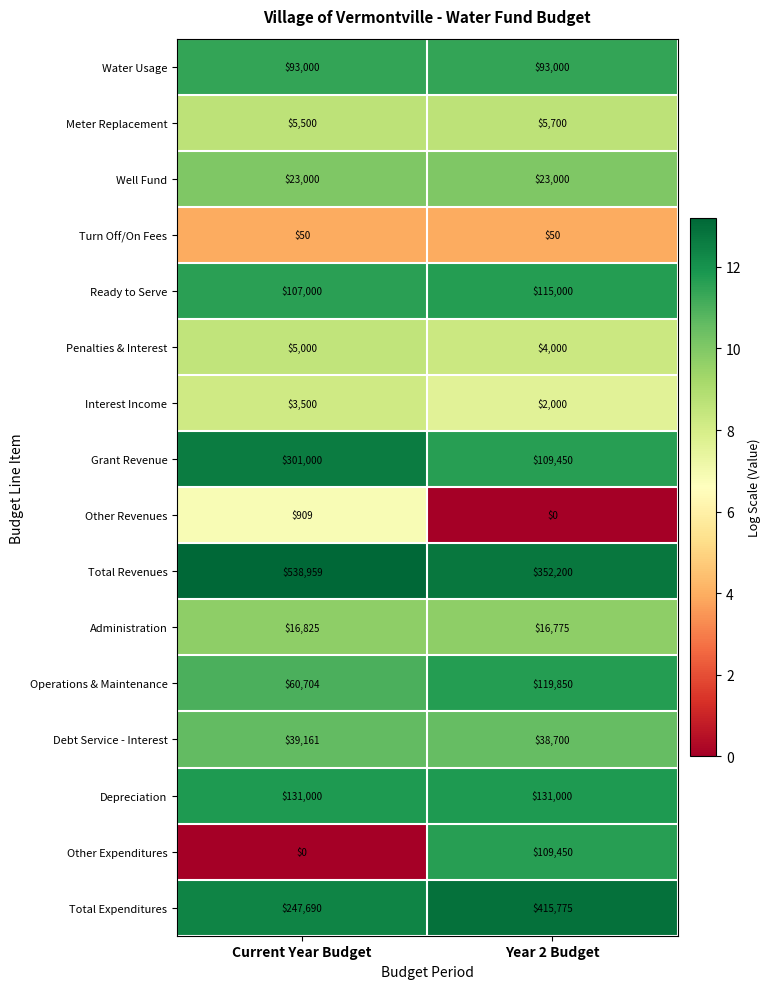

What is the greatest value displayed?

538959